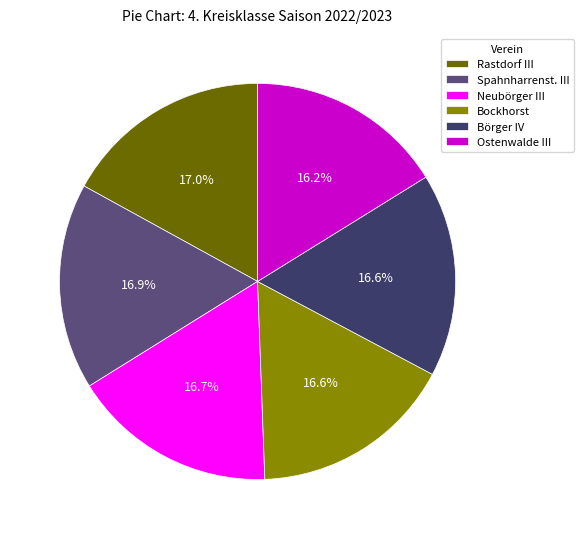

Which has a higher value, Bockhorst or Spahnharrenst. III?

Spahnharrenst. III